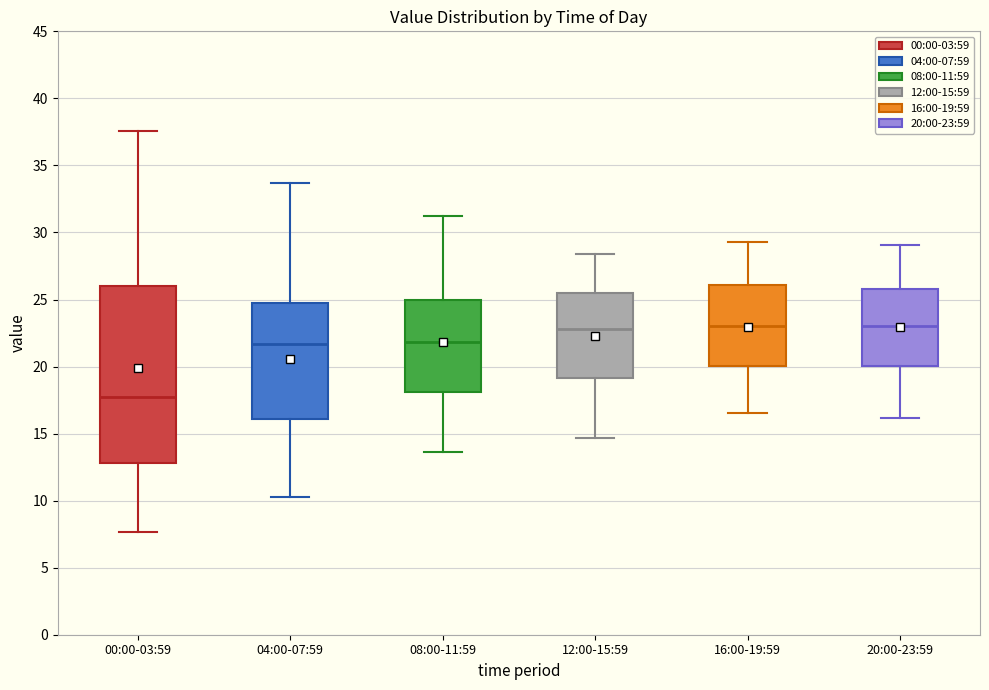

Reading left to right, transcribe this box plot: for each box, give where its median line is, the range the box spans, and where its two whiskers end, as read against the y-axis. The values are not printed on the chart, so give them approximately, as read against the axis.

00:00-03:59: median 18.0, box 13.0 to 26.0, whiskers 7.5 to 37.5
04:00-07:59: median 21.5, box 16.0 to 24.5, whiskers 10.5 to 33.5
08:00-11:59: median 22.0, box 18.0 to 25.0, whiskers 13.5 to 31.0
12:00-15:59: median 23.0, box 19.0 to 25.5, whiskers 14.5 to 28.5
16:00-19:59: median 23.0, box 20.0 to 26.0, whiskers 16.5 to 29.5
20:00-23:59: median 23.0, box 20.0 to 26.0, whiskers 16.0 to 29.0